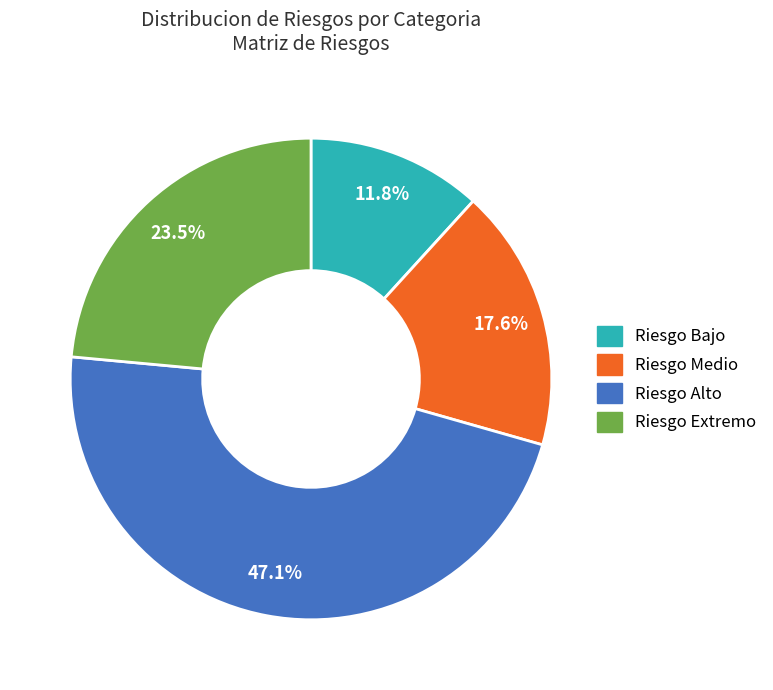

Does any single category account for the majority?

No